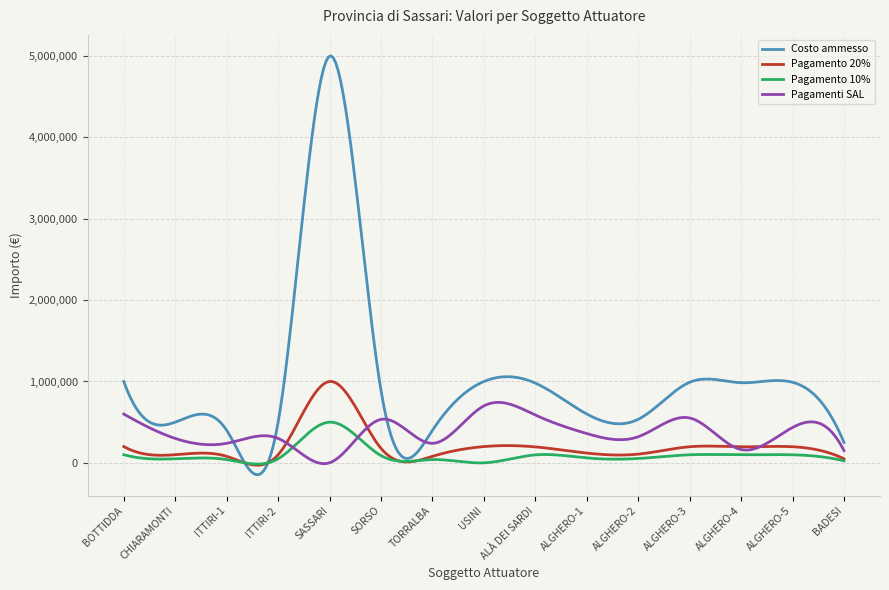

Count the number of categories in the chart.

300